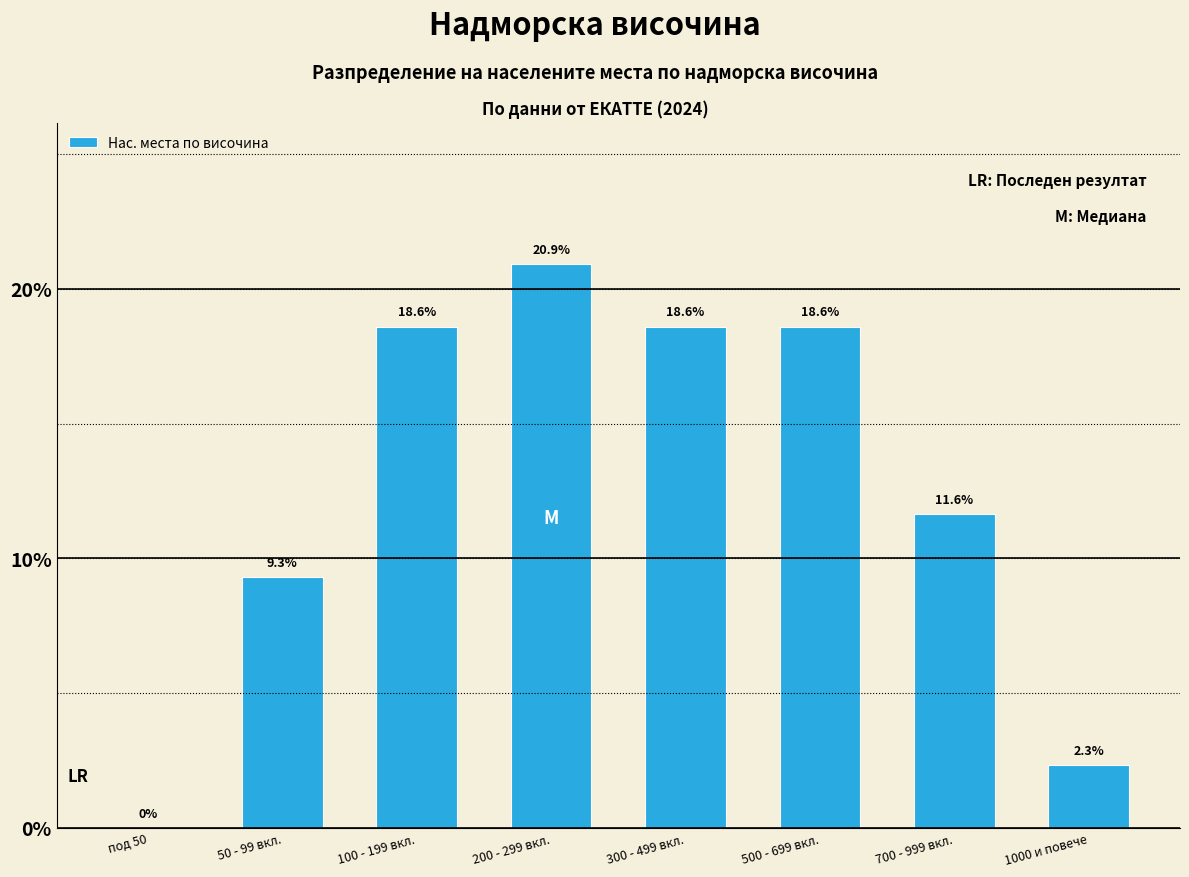

Reading left to right, extract all data points from this chart.

под 50=0.0	50 - 99 вкл.=9.3	100 - 199 вкл.=18.6	200 - 299 вкл.=20.9	300 - 499 вкл.=18.6	500 - 699 вкл.=18.6	700 - 999 вкл.=11.6	1000 и повече=2.3